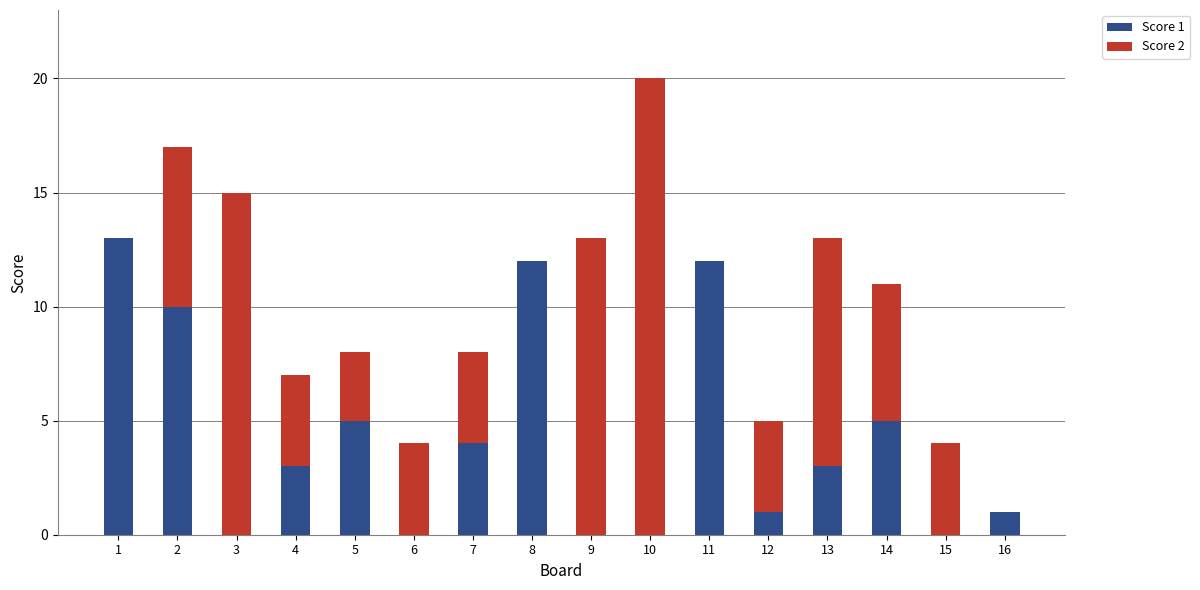

At which category is the sum across all series the highest?

10